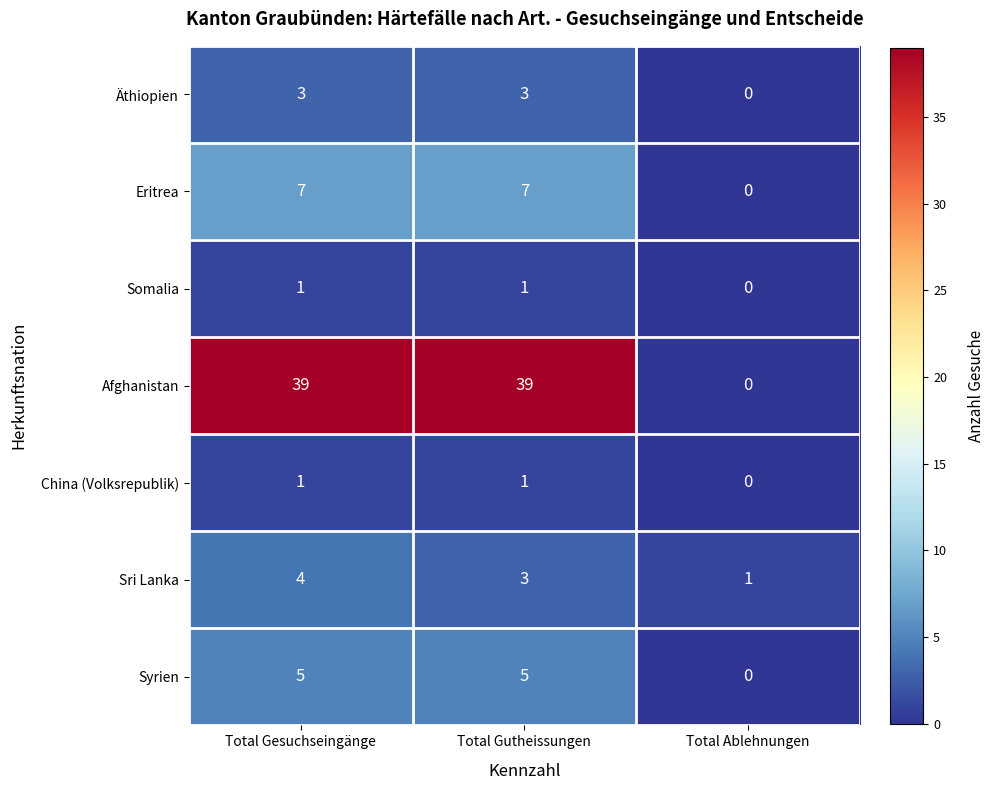

What is the difference between the maximum and minimum values in the Syrien series?

5